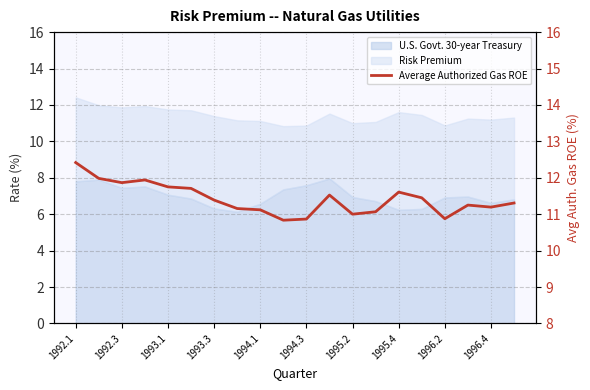

True or false: the data has more than 1 interior local peaks.

True